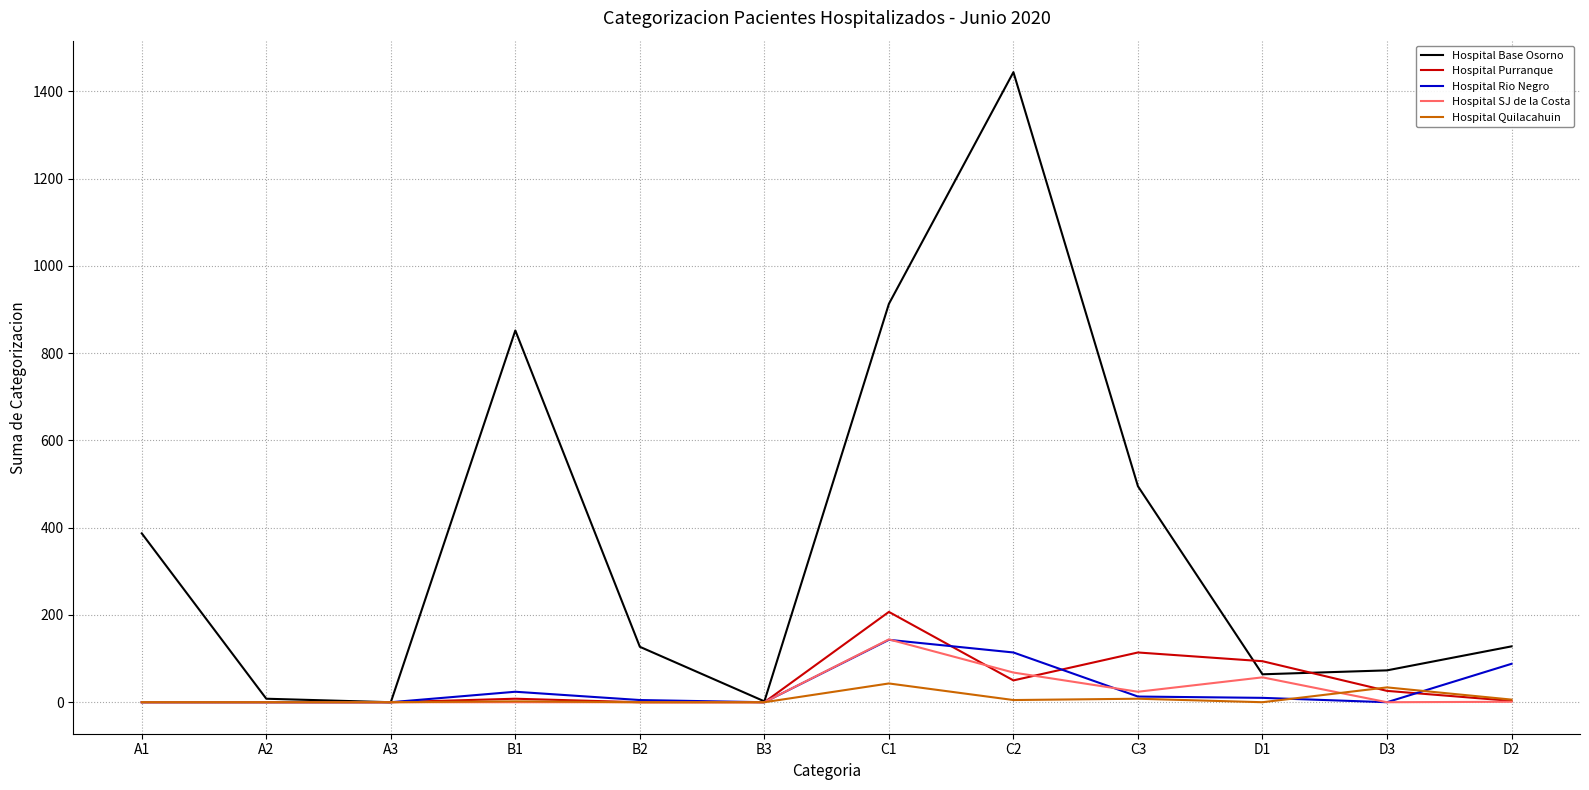

The value of Hospital Purranque at A2 is 145. True or false?

False